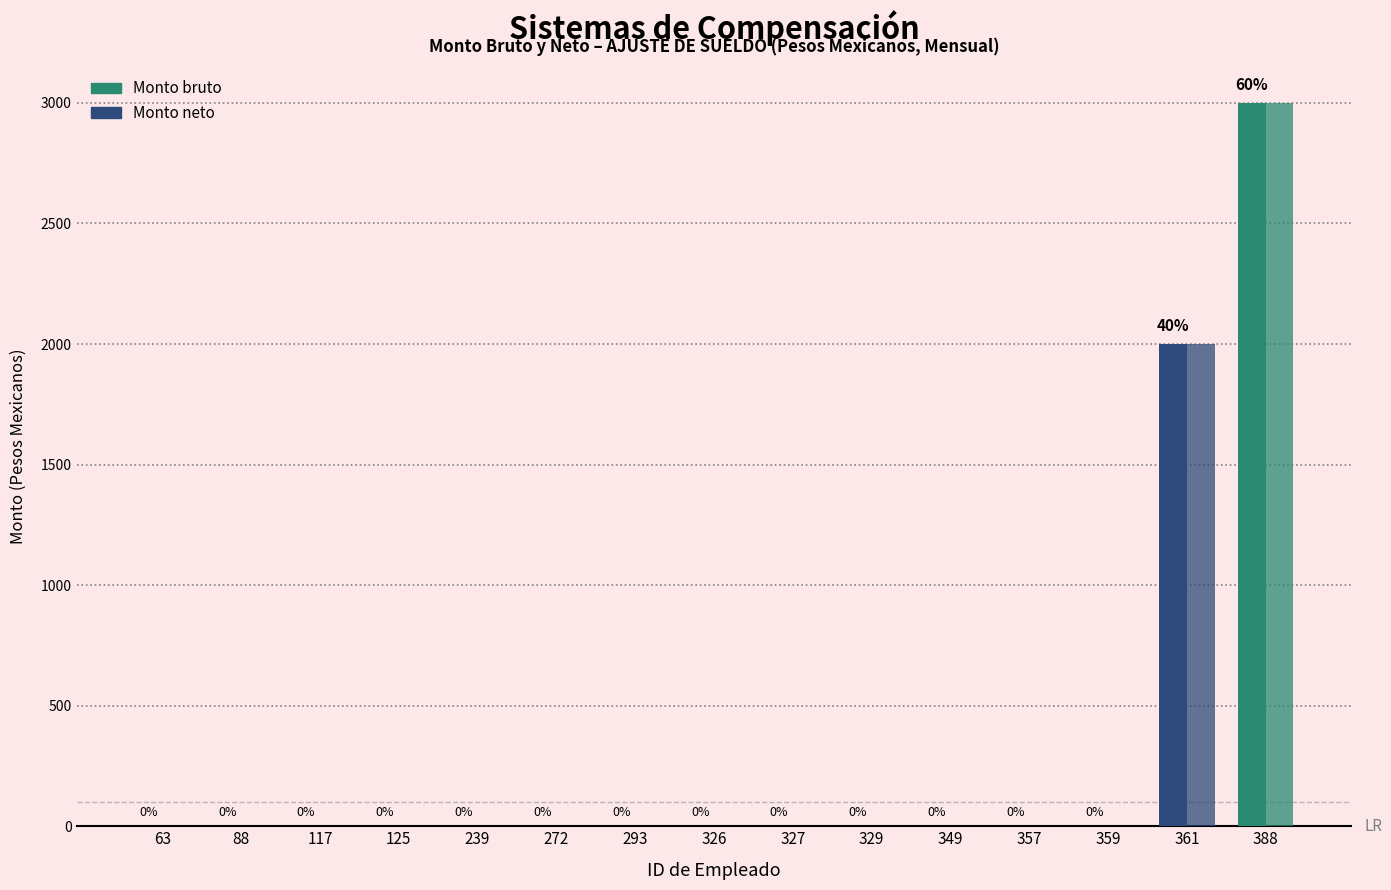

Reading left to right, what are all the values shown in this chart?

Monto bruto: 0	0	0	0	0	0	0	0	0	0	0	0	0	2000	3000
Monto neto: 0	0	0	0	0	0	0	0	0	0	0	0	0	2000	3000